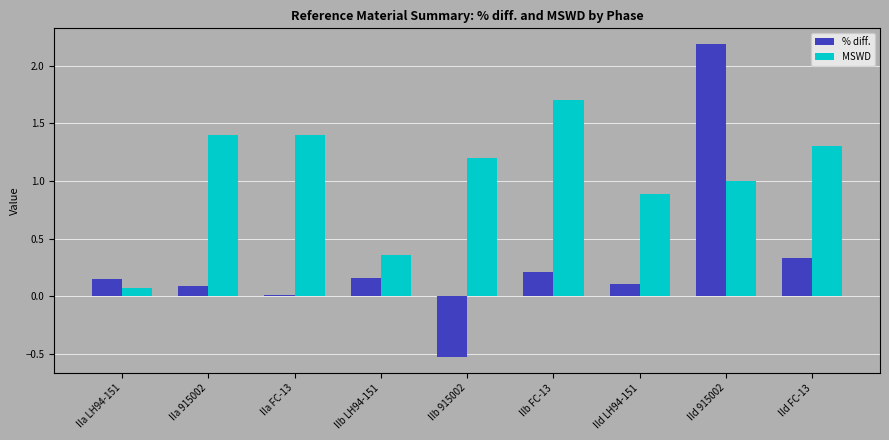

What are all the series names shown in the legend?

% diff., MSWD